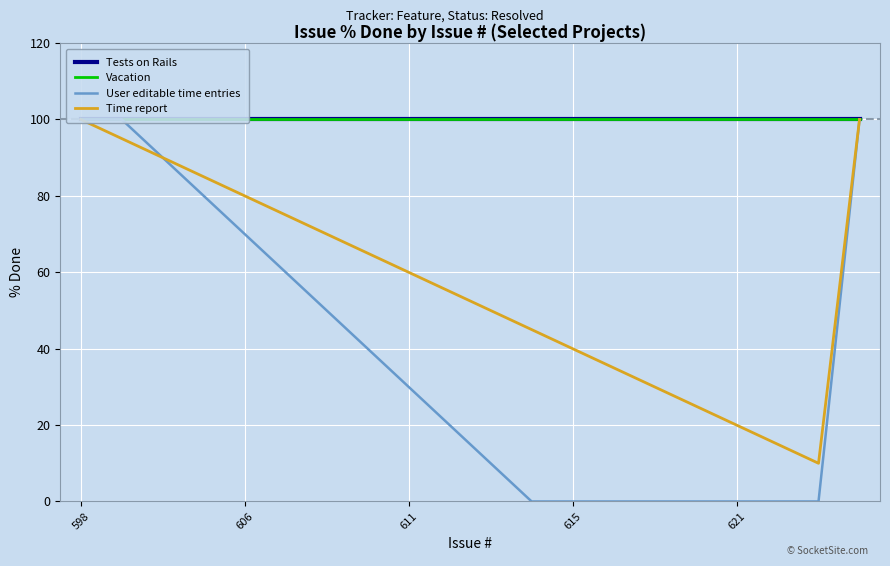

How many data points in Time report are less than 60?

10